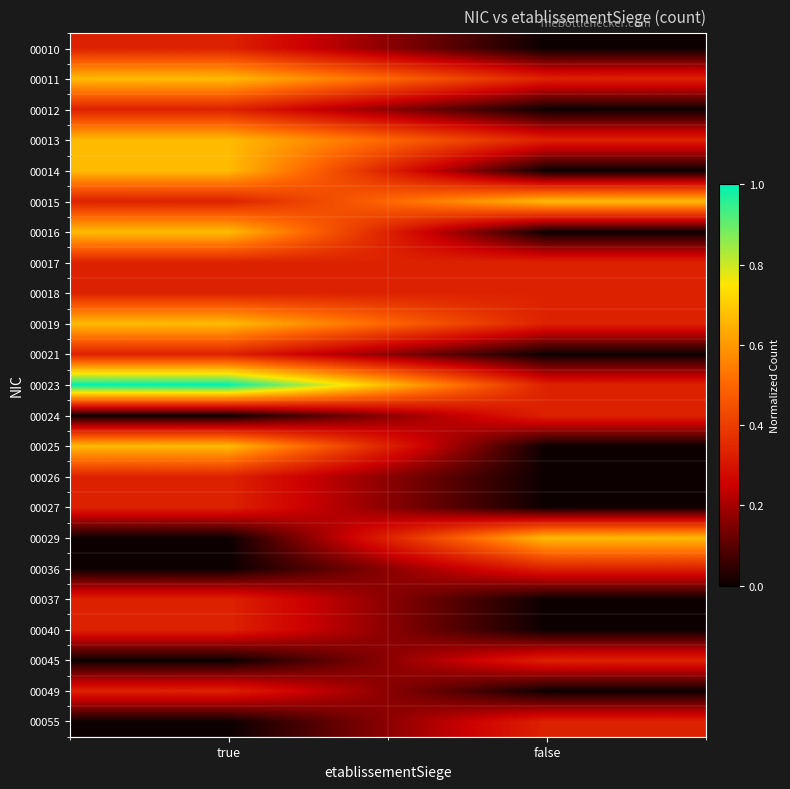

Reading left to right, extract all data points from this chart.

00010: true=0.3	false=0.0
00011: true=0.7	false=0.3
00012: true=0.3	false=0.0
00013: true=0.7	false=0.3
00014: true=0.7	false=0.0
00015: true=0.3	false=0.7
00016: true=0.7	false=0.0
00017: true=0.3	false=0.3
00018: true=0.3	false=0.3
00019: true=0.7	false=0.3
00021: true=0.3	false=0.0
00023: true=1.0	false=0.3
00024: true=0.0	false=0.3
00025: true=0.7	false=0.0
00026: true=0.3	false=0.0
00027: true=0.3	false=0.0
00029: true=0.0	false=0.7
00036: true=0.0	false=0.3
00037: true=0.3	false=0.0
00040: true=0.3	false=0.0
00045: true=0.0	false=0.3
00049: true=0.3	false=0.0
00055: true=0.0	false=0.3